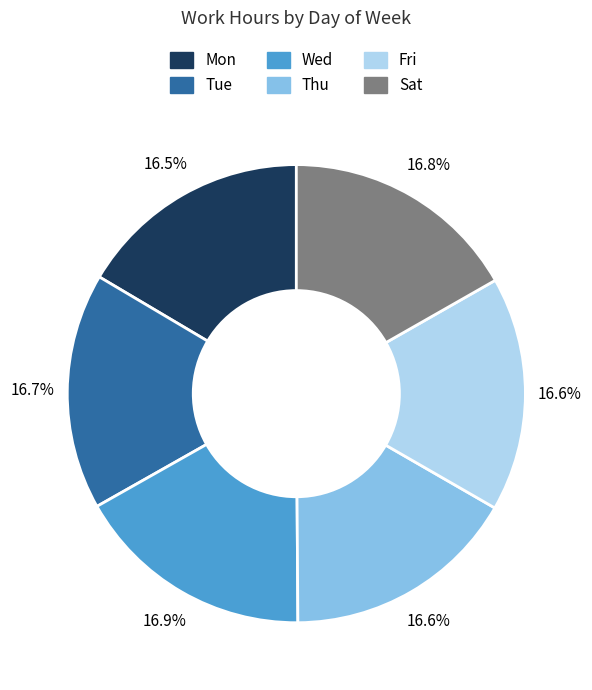

Approximately how many times larger is the value at Sat compared to Wed?

1.0